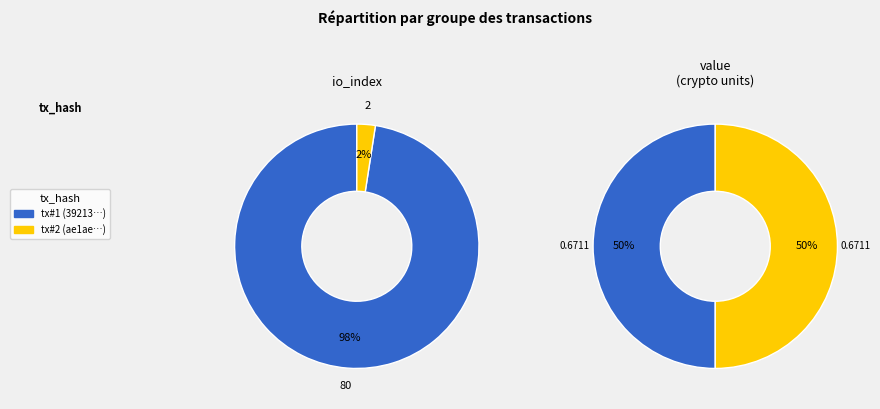

Does any single category account for the majority?

Yes